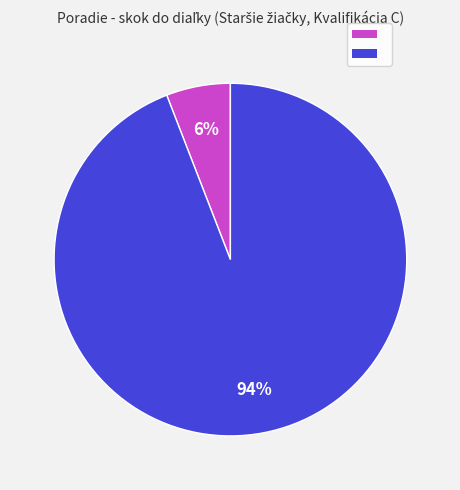

To the nearest percent, what is the difference between the largest and smallest slice percentages?

88%